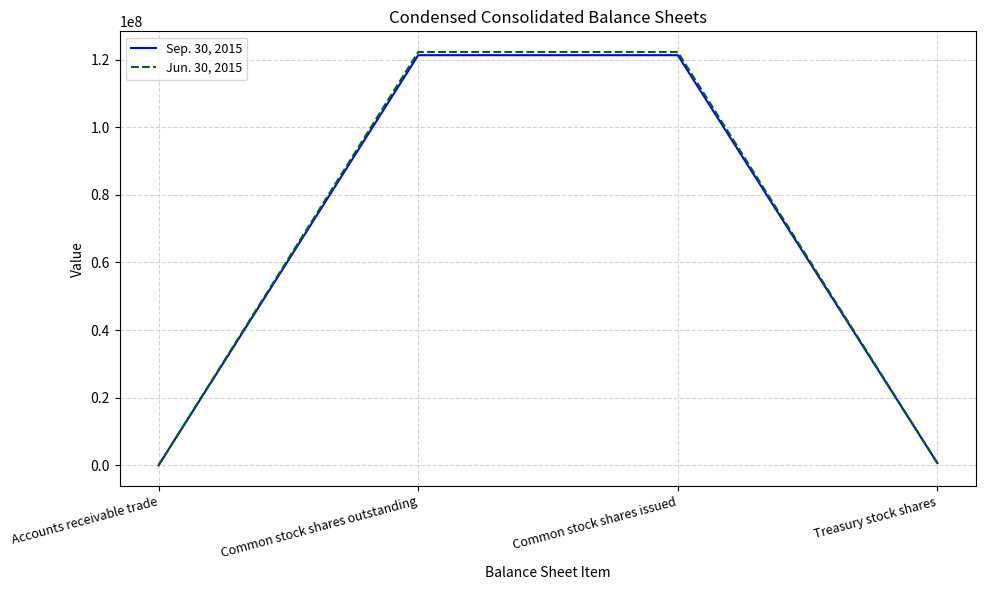

What is the total value across all series at Treasury stock shares?

1251450